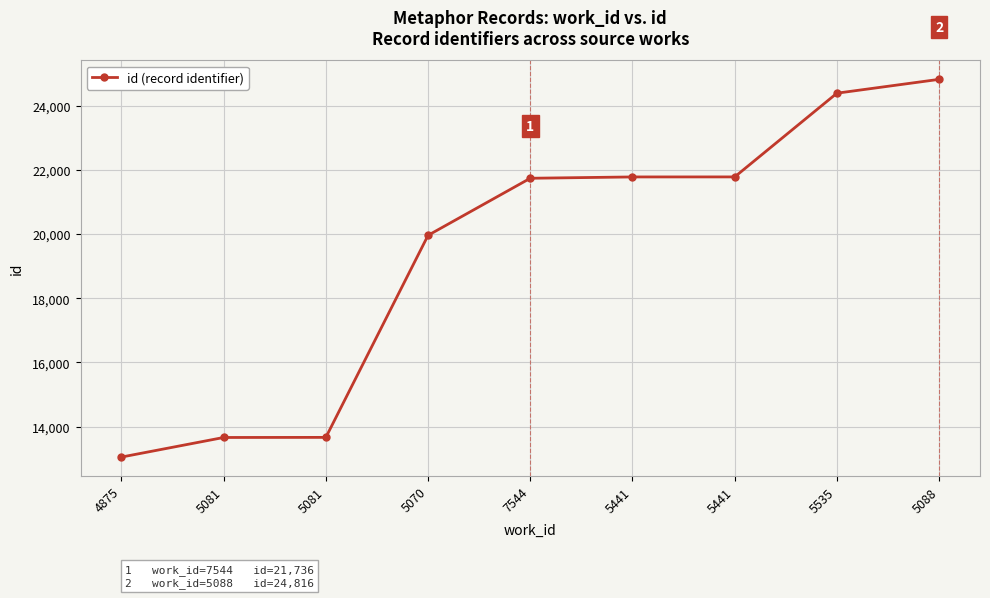

What is the change in value from 5081 to 7544?

+8069